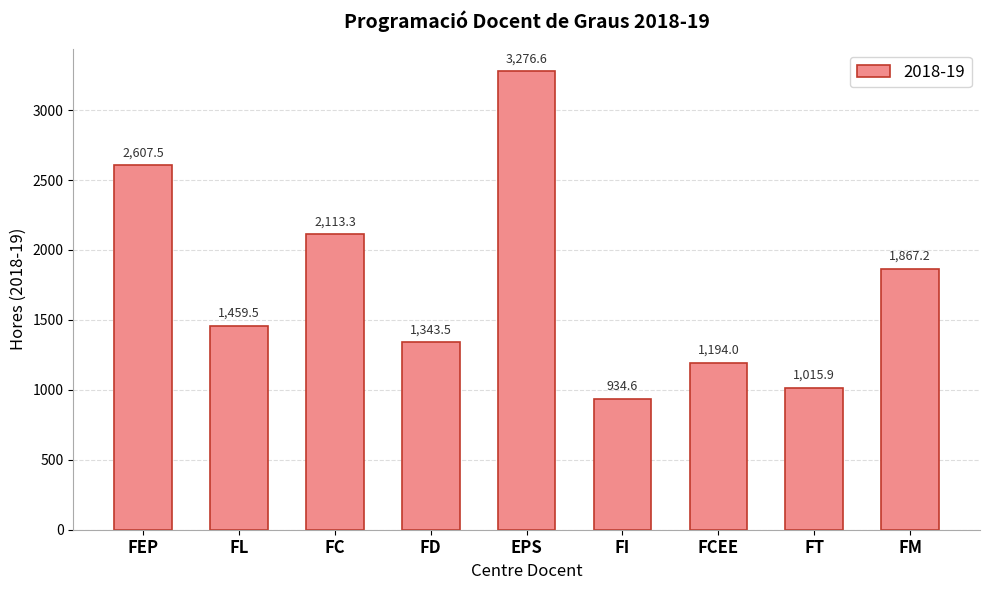

What is the ratio of the value at FI to the value at FD?

0.7